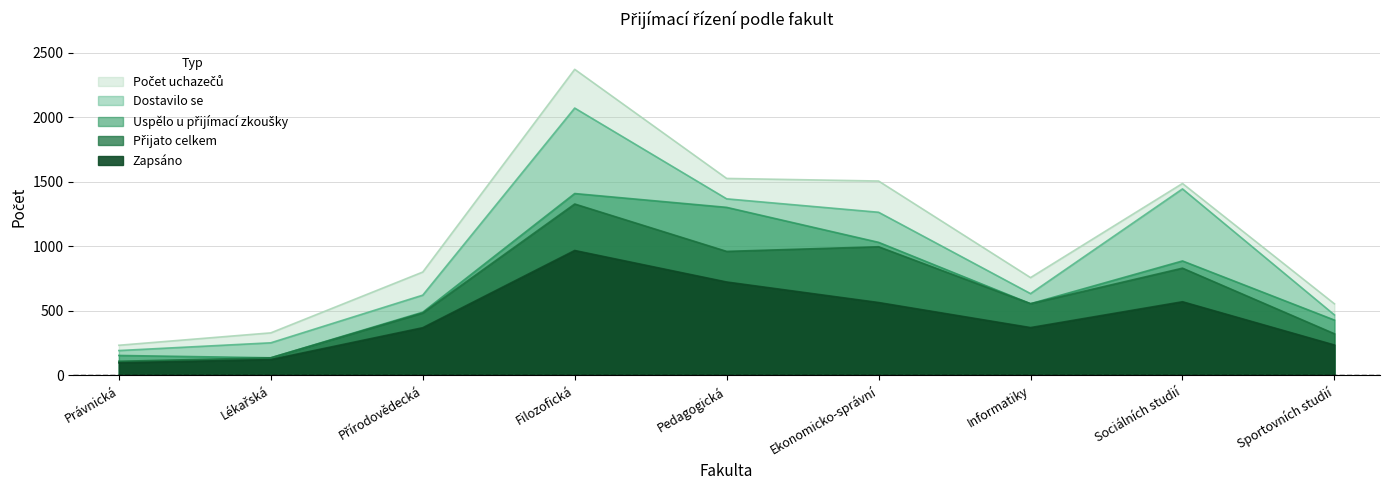

What value does the Počet uchazečů series have at Informatiky?

758